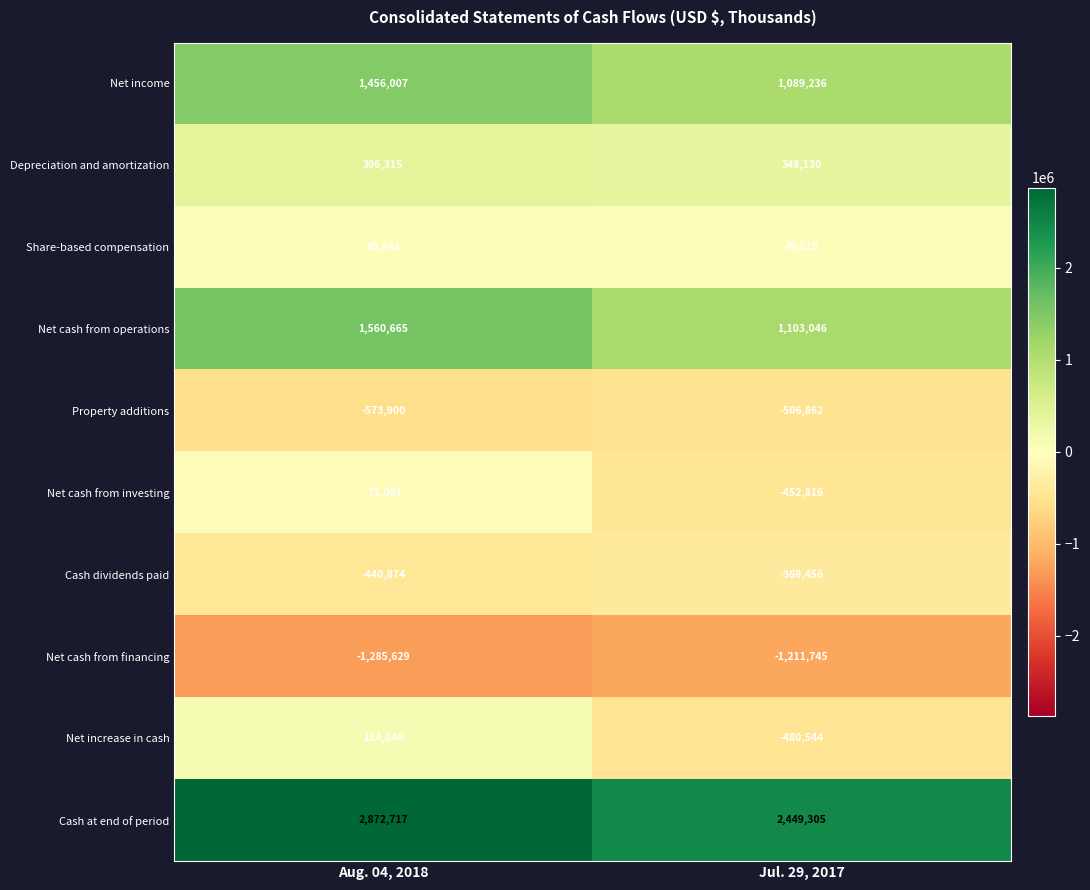

How many categories are shown in the chart?

2